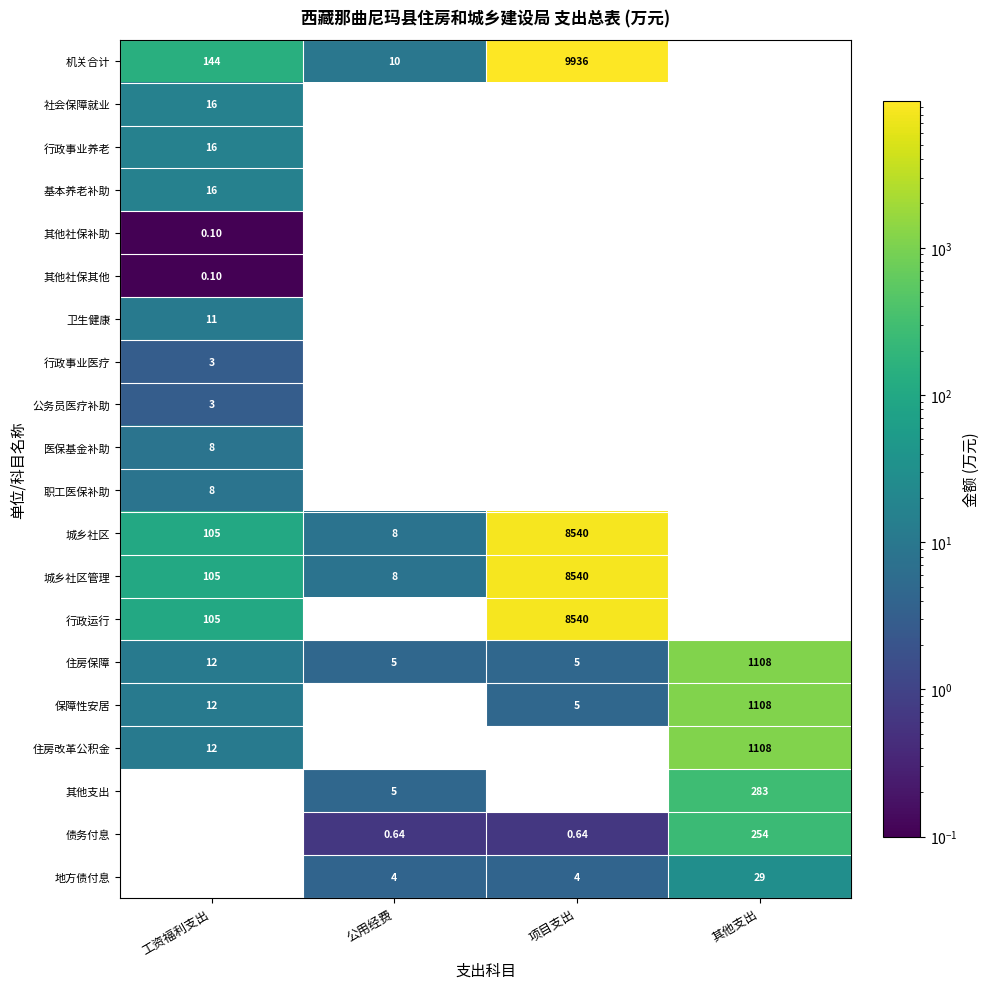

Which series has the widest spread of values?

机关合计